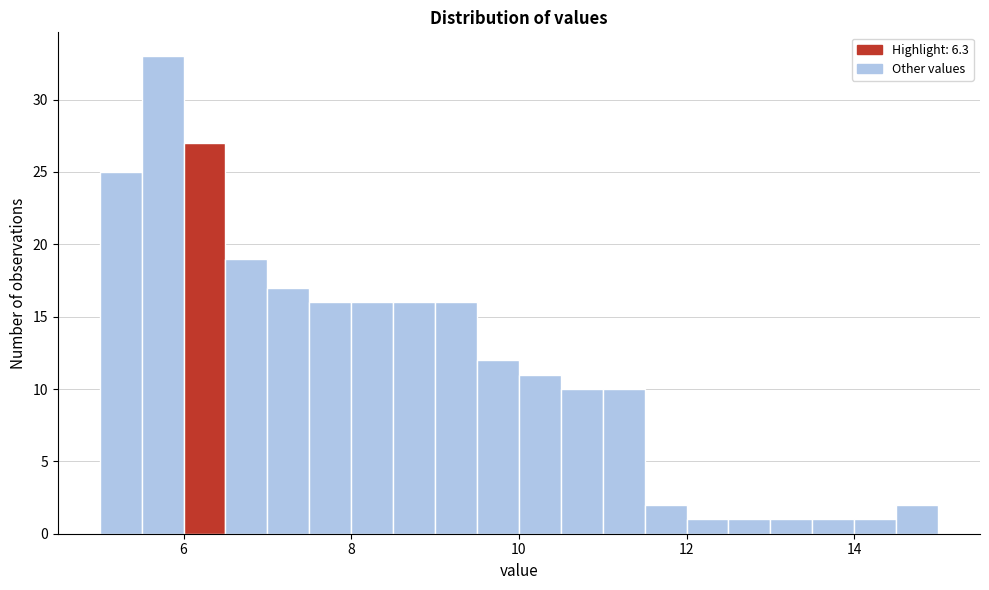

Read against the x-axis, roughly where is the centre of the tallest bar?

5.8